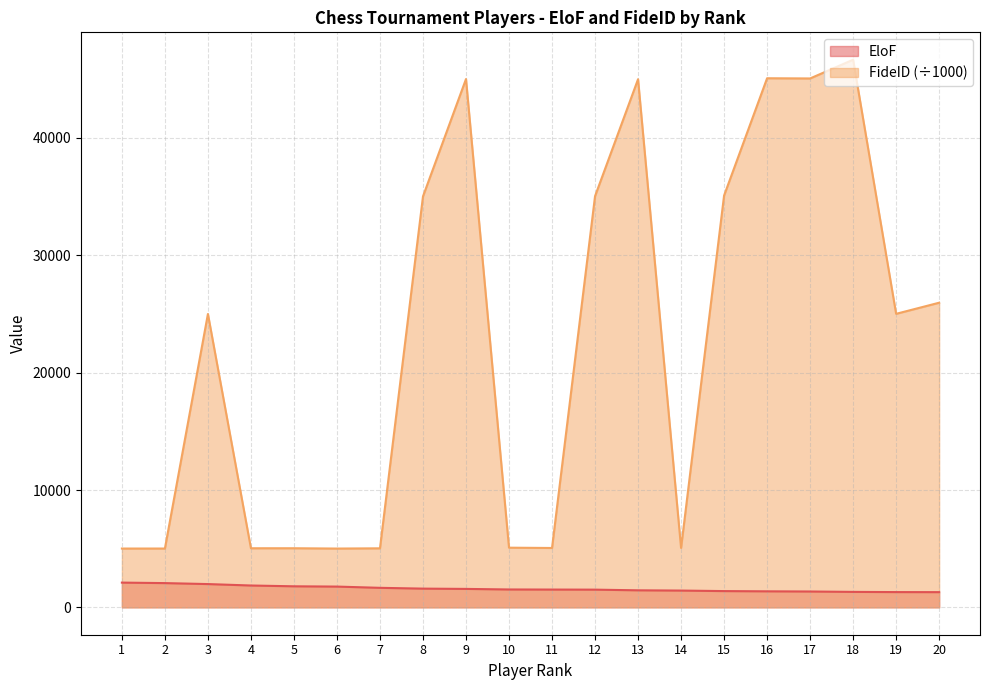

In FideID, how many points are lower than both neighbors (excluding endpoints)?

6